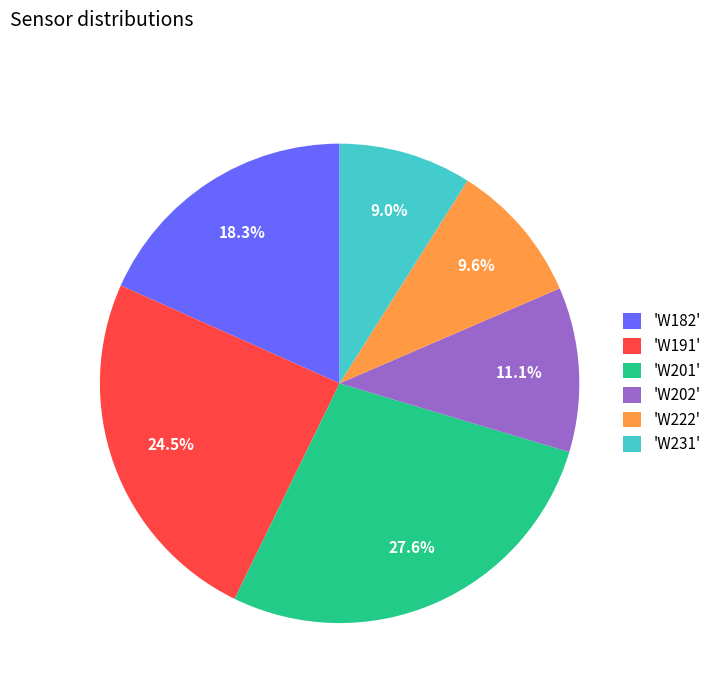

What is the total percentage of 'W182' and 'W231'?

27.3%